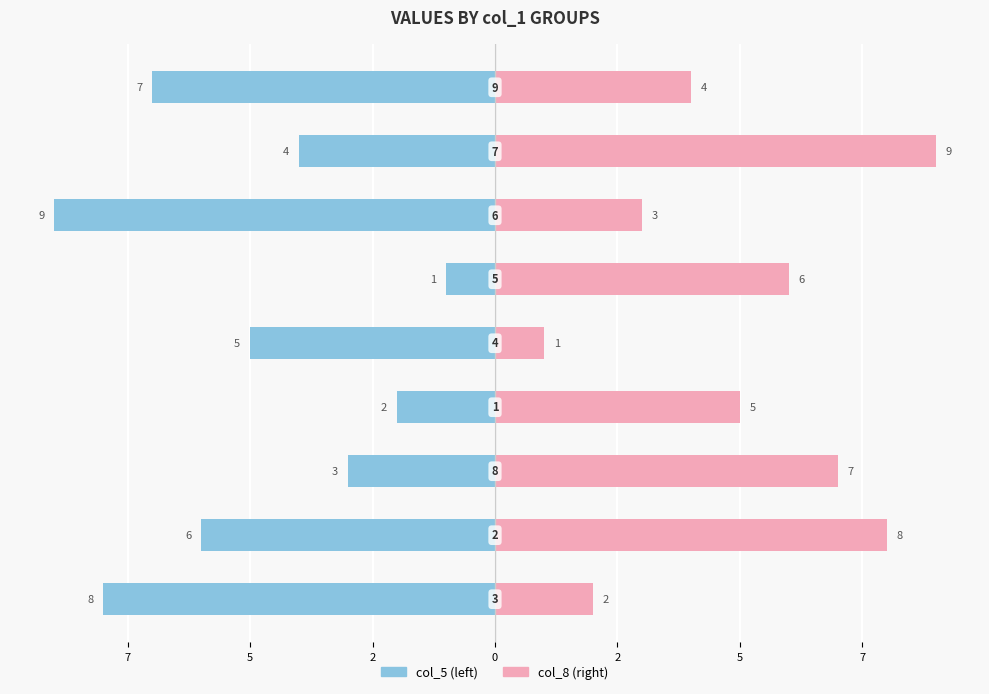

Rank the series by their maximum value, from highest to lowest.

col_8, col_5